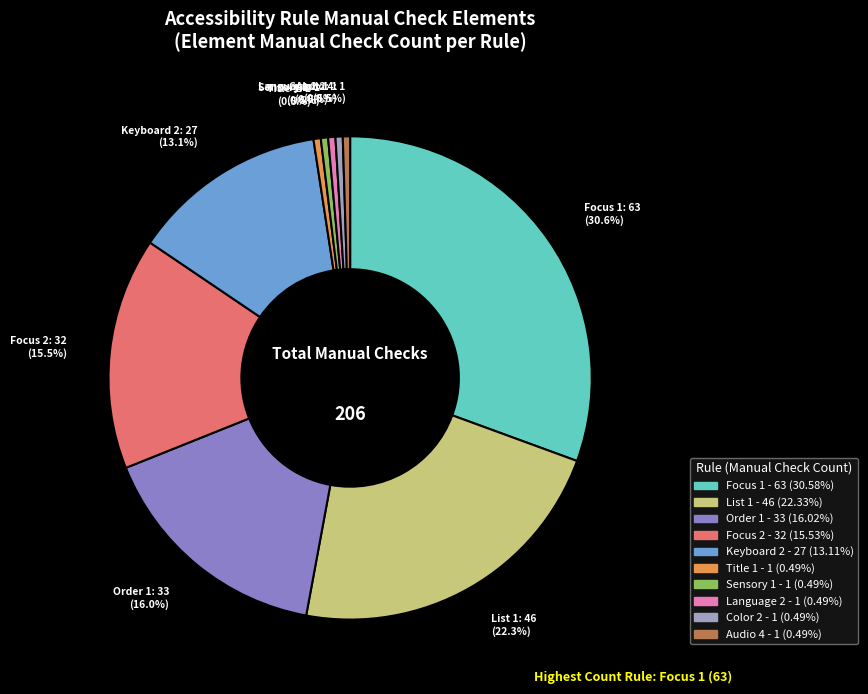

Does any single category account for the majority?

No